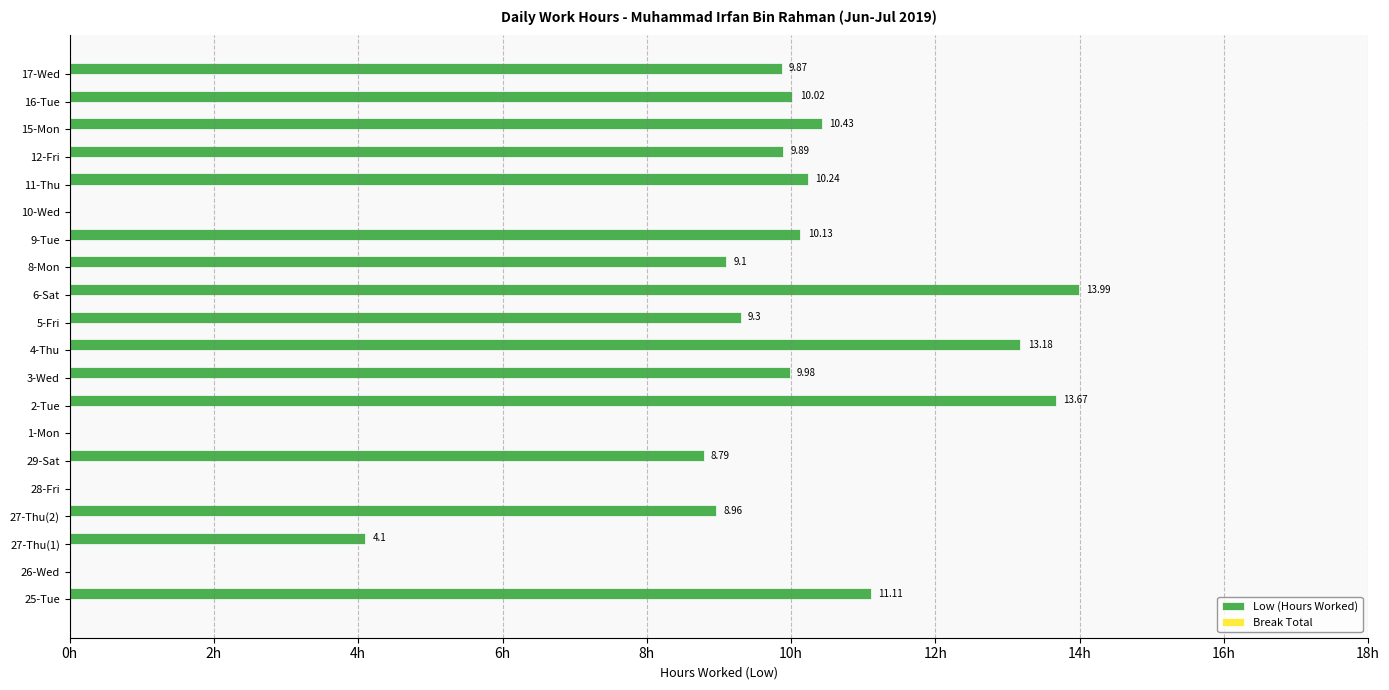

Between 29-Sat and 2-Tue, which is larger?

2-Tue